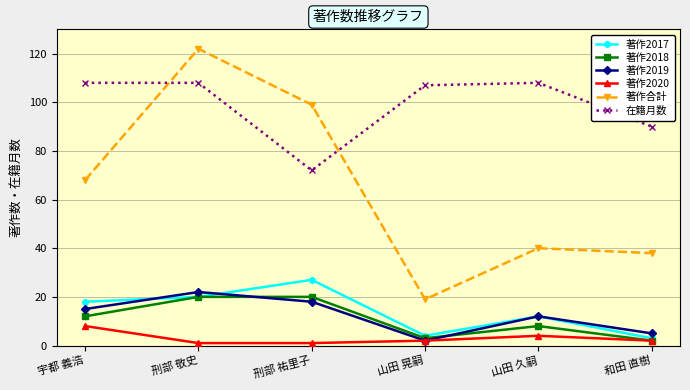

How many values in the 著作2018 series are below 12?

3